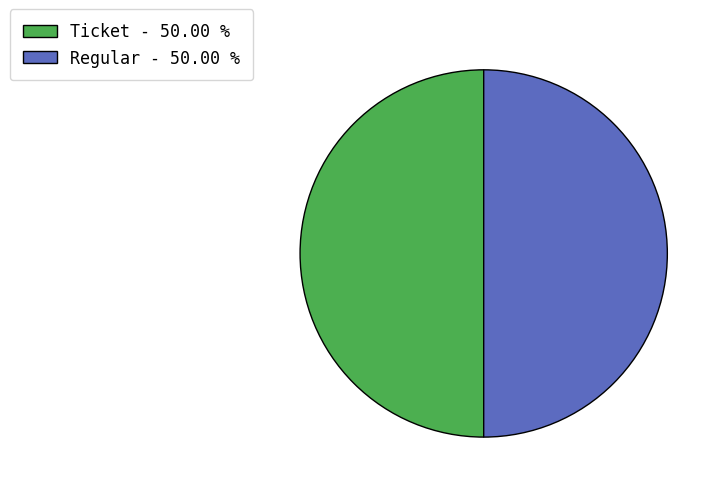

Approximately how many times larger is the value at Ticket - 50.00 % compared to Regular - 50.00 %?

1.0